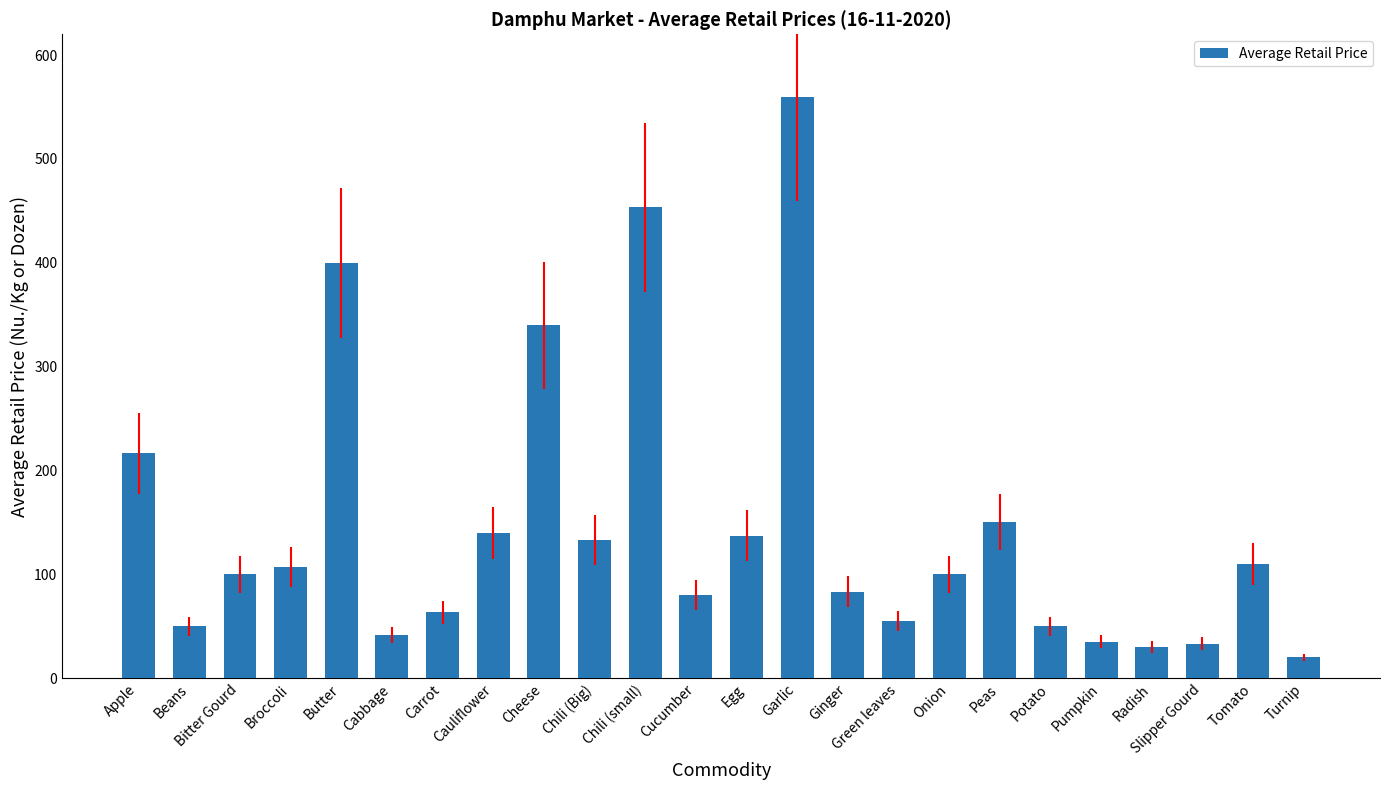

What is the change in value from Carrot to Pumpkin?

-28.3